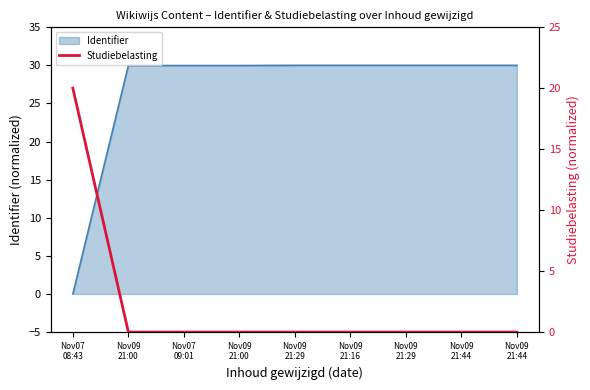

True or false: the data has more than 0 interior local peaks.

False